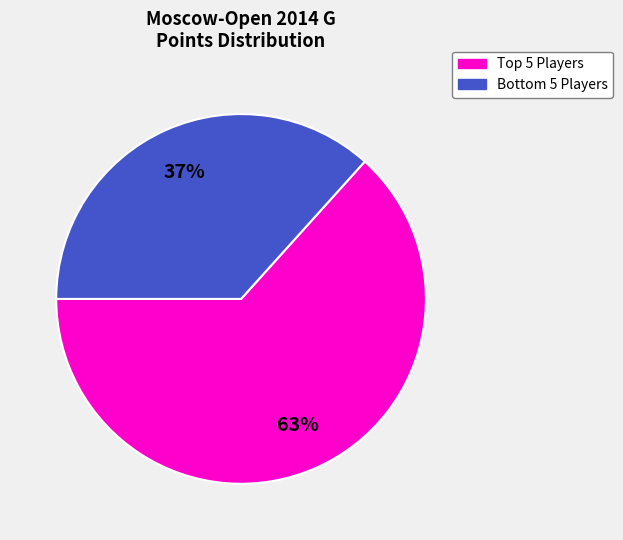

Which slice is the smallest?

Bottom 5 Players